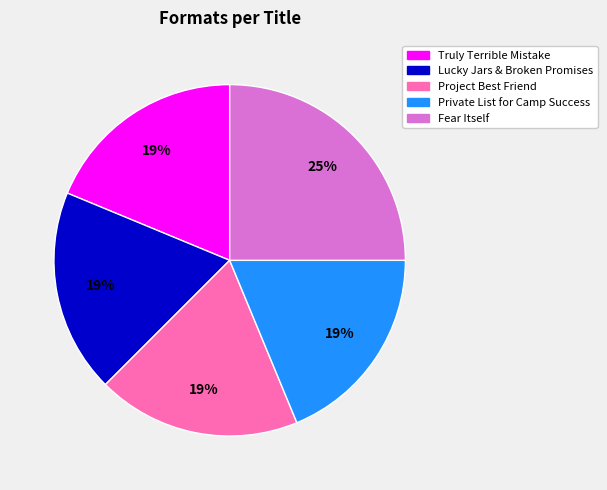

To the nearest percent, what percentage of the pie is Fear Itself?

25%